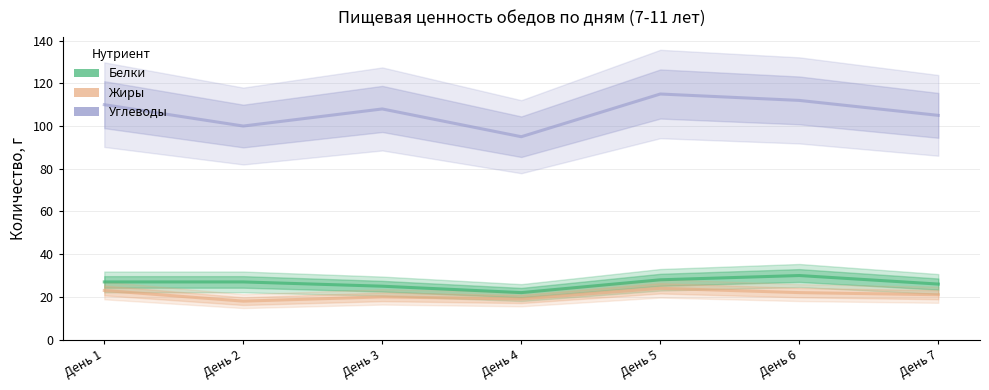

Which series has the widest spread of values?

Углеводы